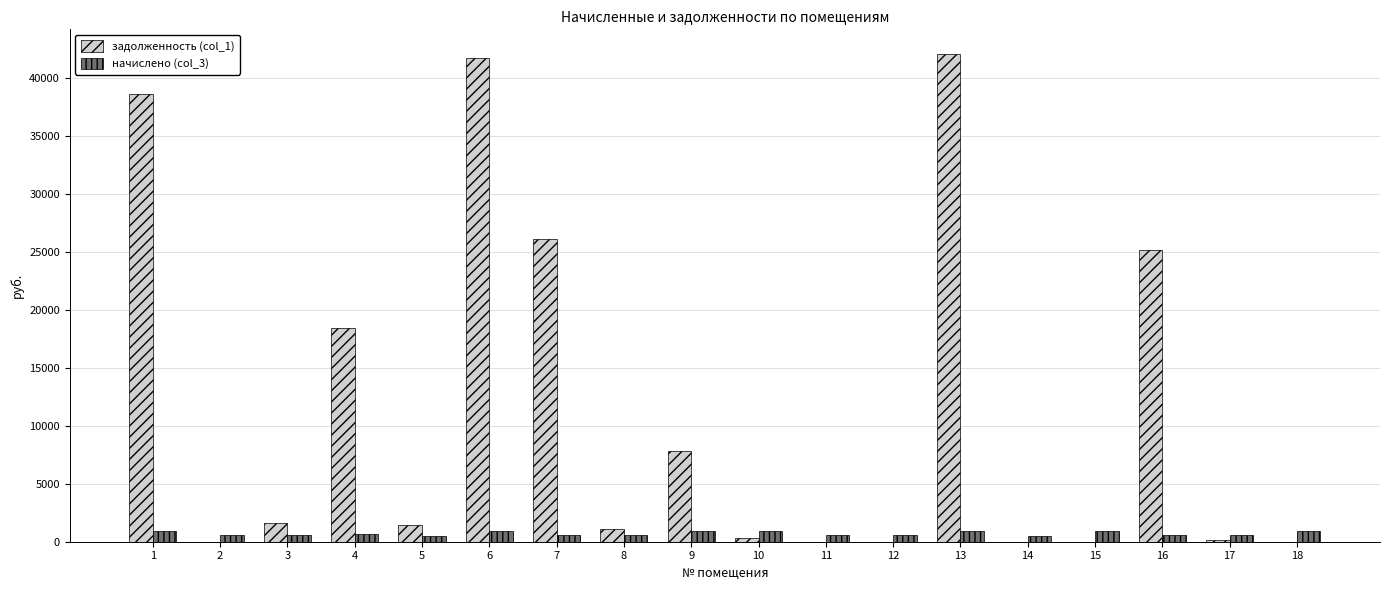

The value of задолженность (col_1) at 6 is 70767.8. True or false?

False